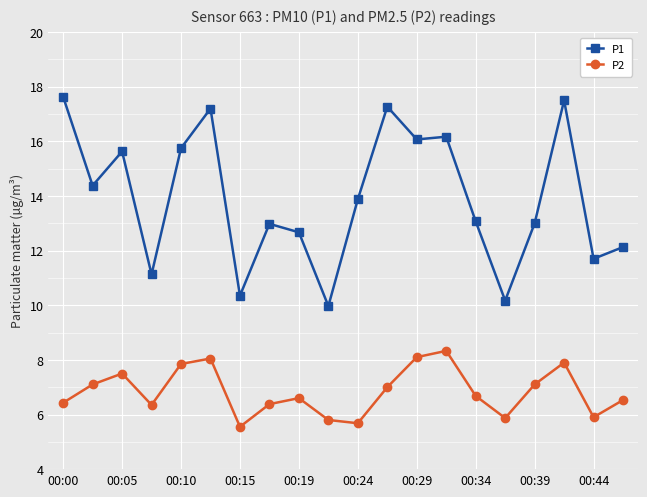

Which series has the widest spread of values?

P1